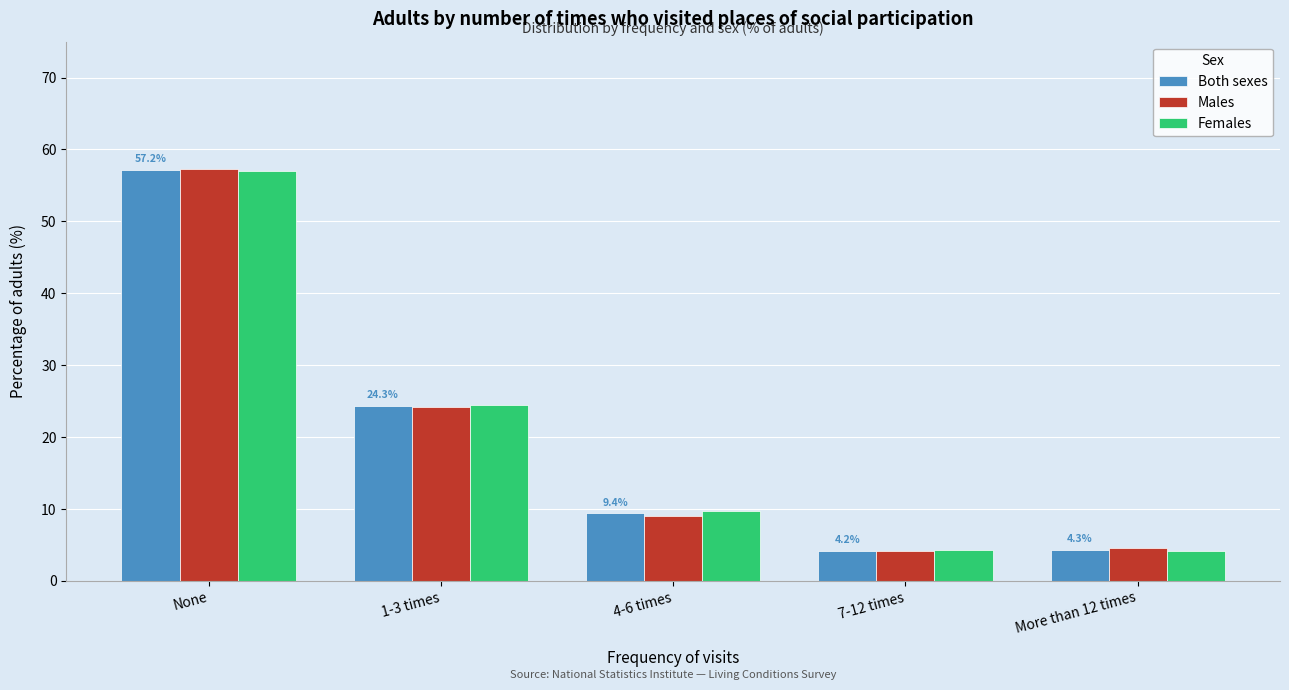

Is the value of Males at More than 12 times greater than the value of Females at 1-3 times?

No